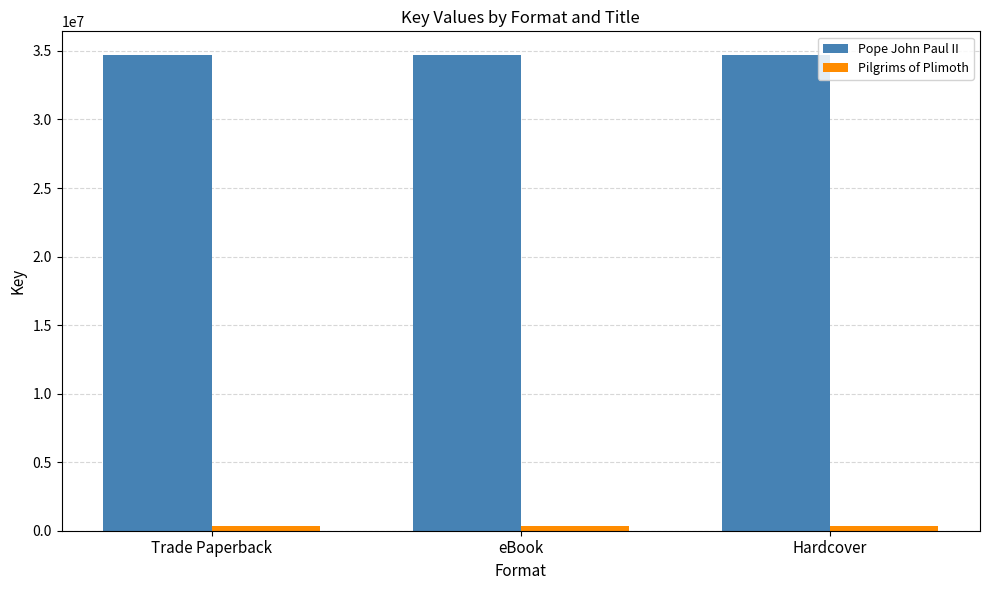

Does the chart contain any negative values?

No